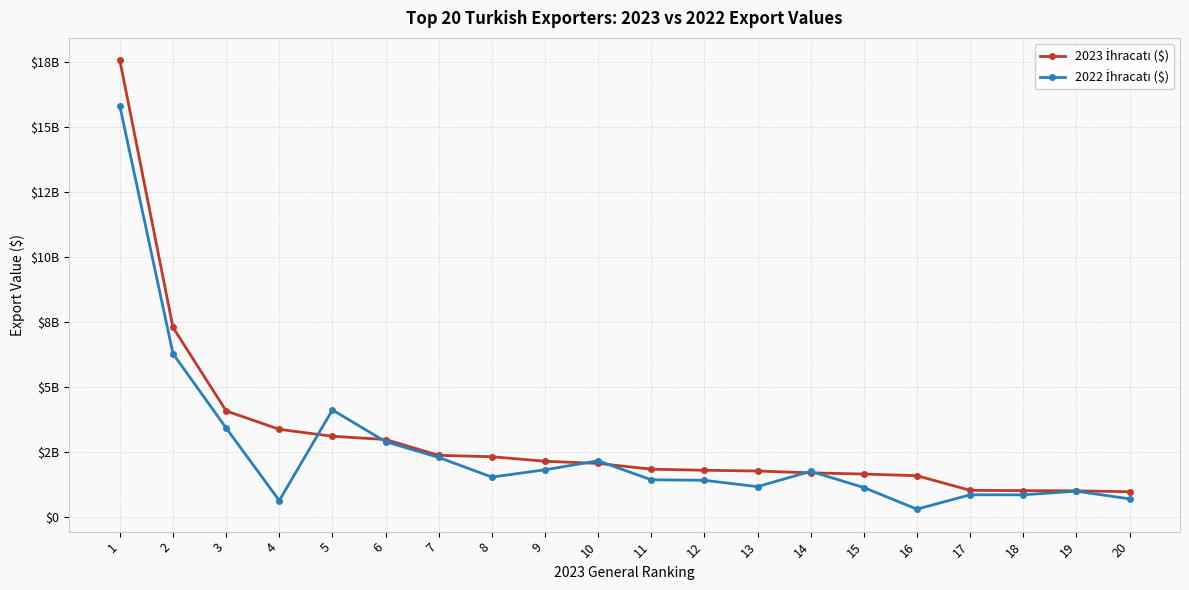

Where is the first local maximum for 2022 İhracatı ($)?

5